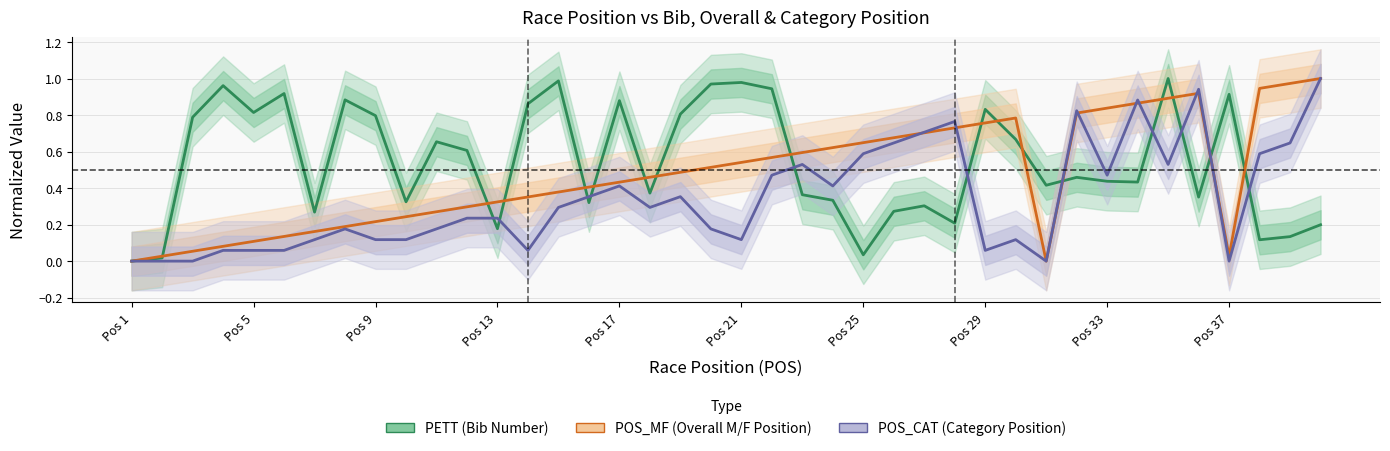

Which series has the largest range (max minus min)?

PETT